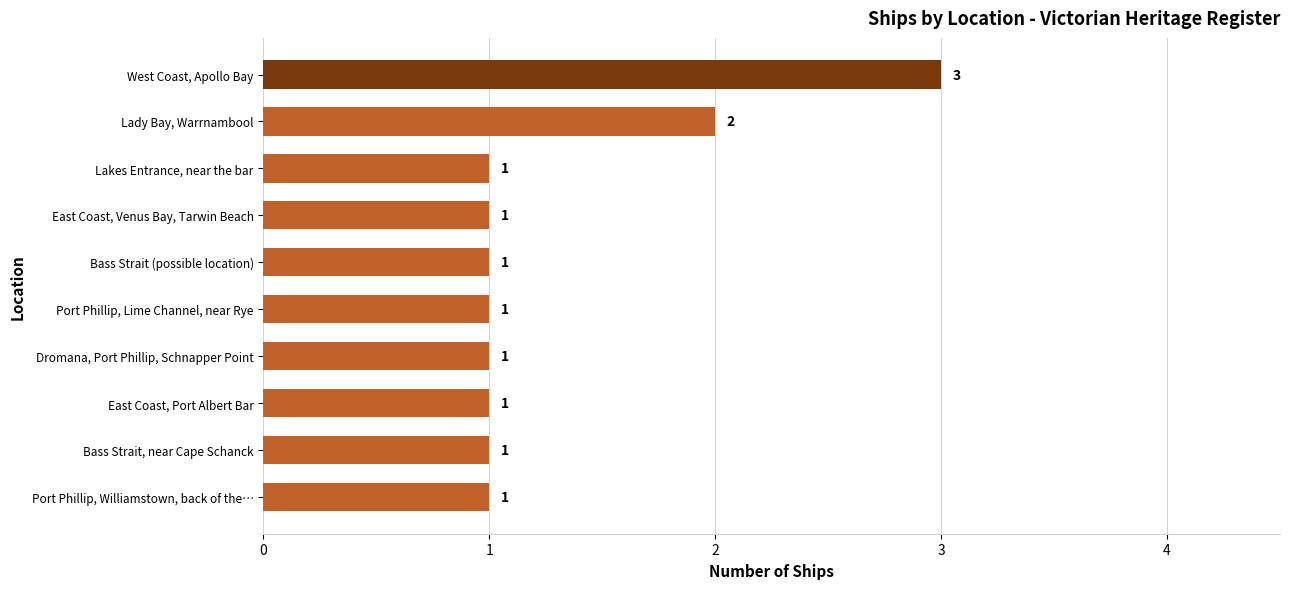

How many bars are there in total?

10